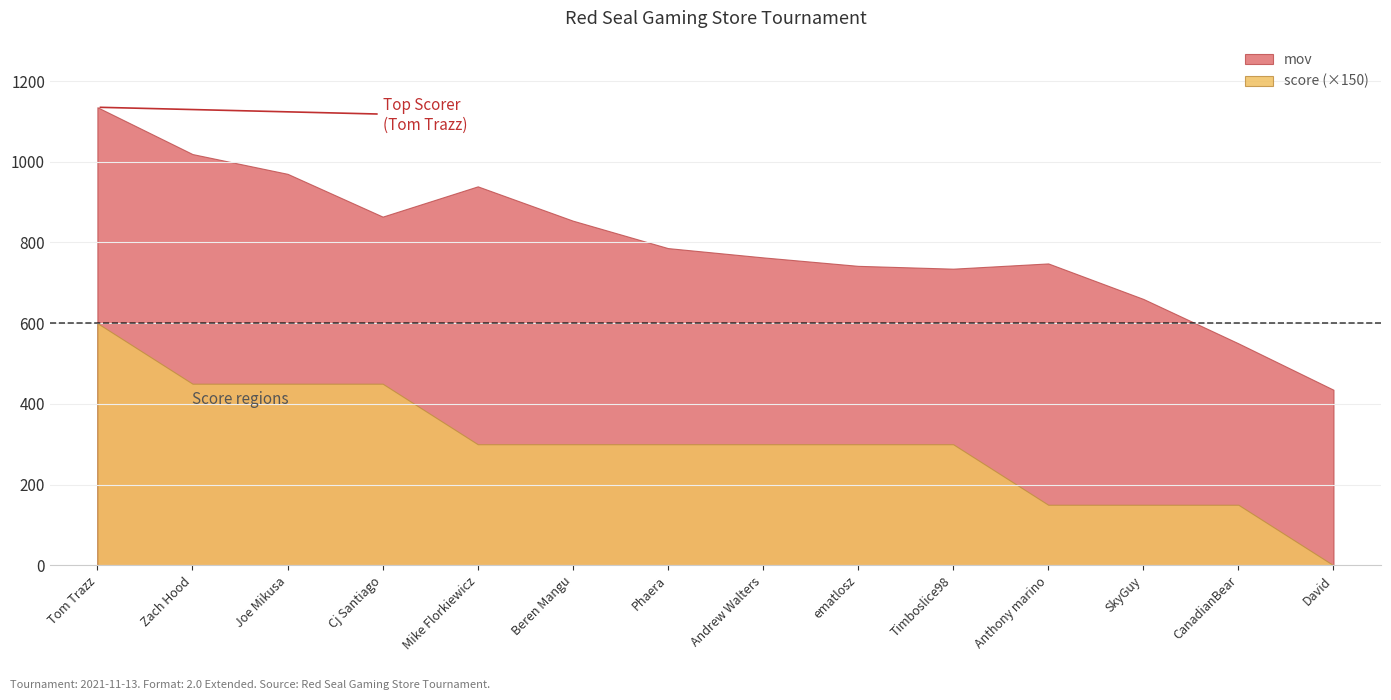

True or false: mov and score cross at least once.

False